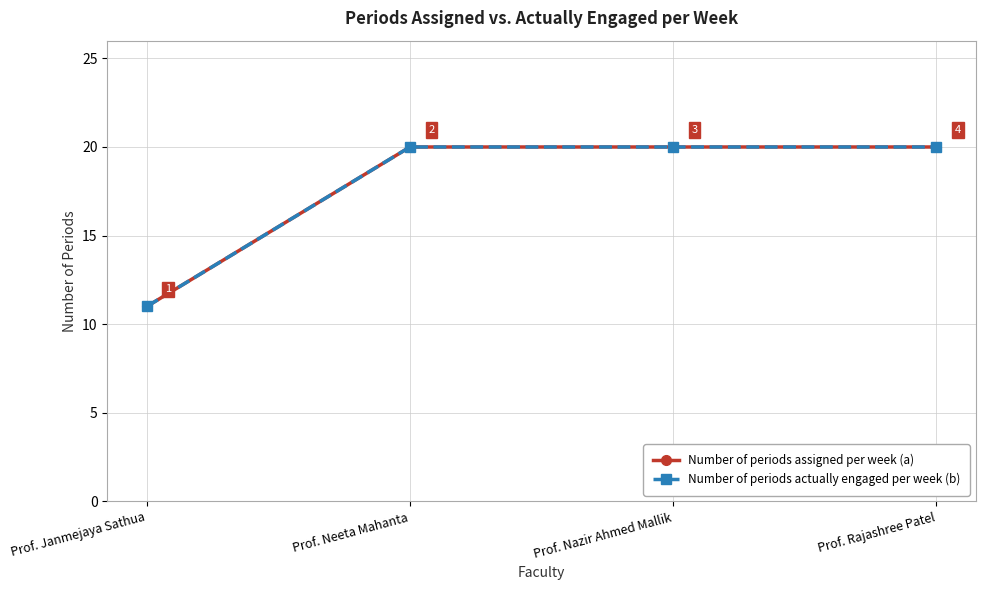

Is this an area chart (filled region under the line)?

No